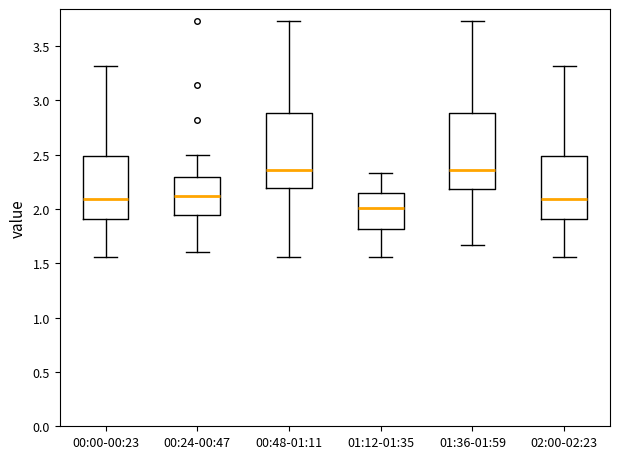

Where does the lower whisker of the box for 01:36-01:59 end on the y-axis? The values are not printed on the chart, so give them approximately, as read against the axis.

1.65